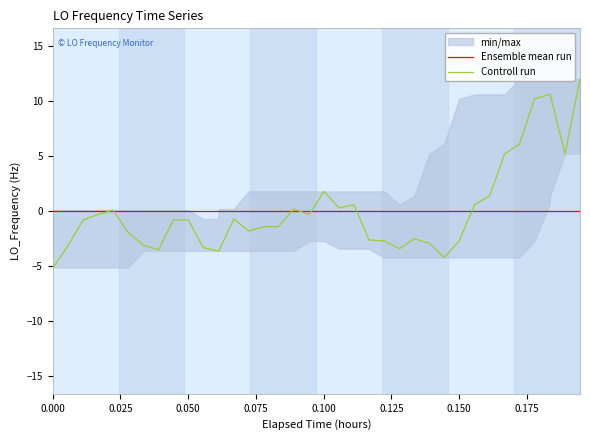

How many lines are shown in the chart?

2